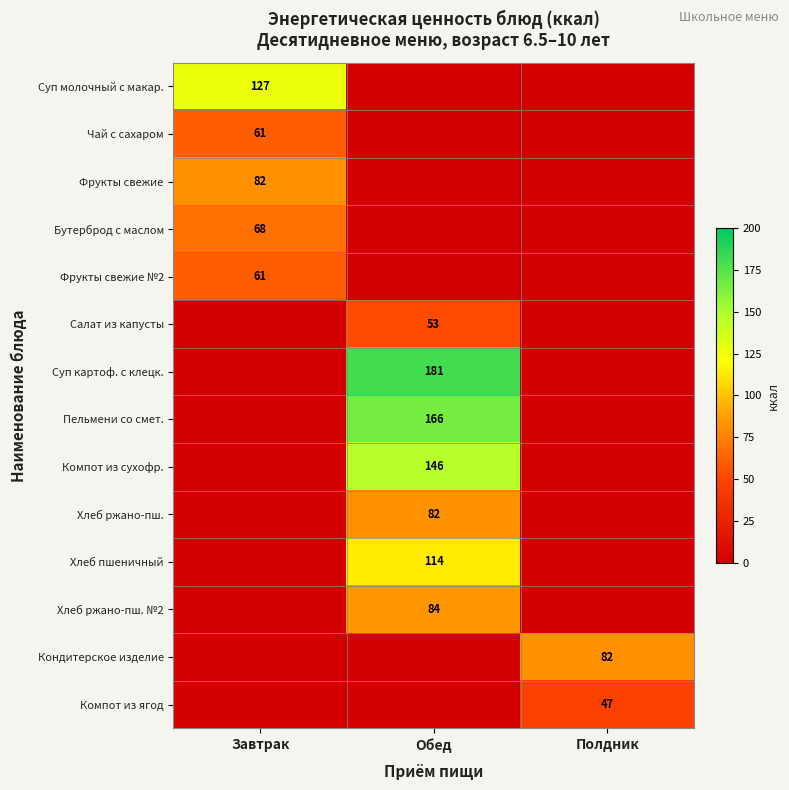

Which category has the lowest value across all series?

Обед